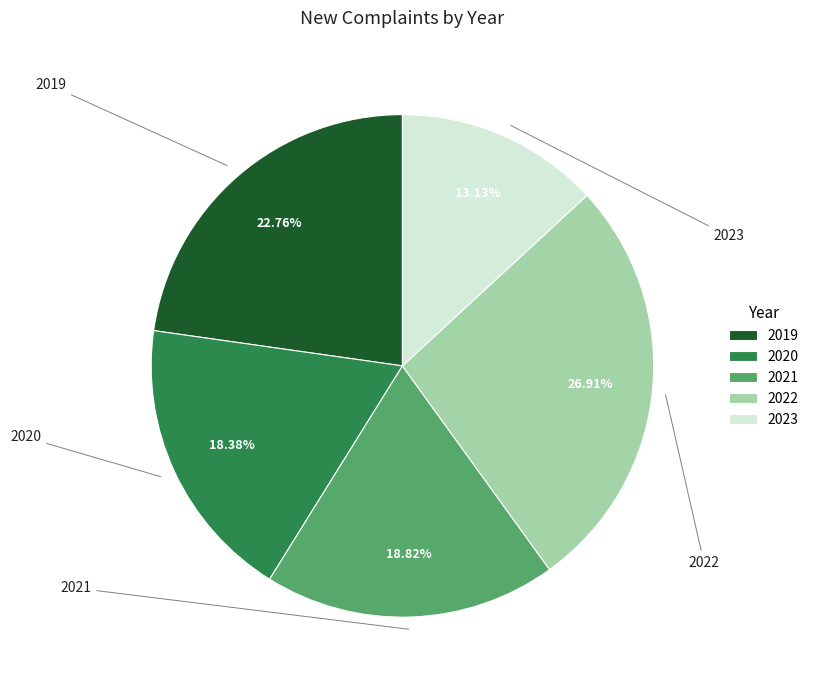

Rank the categories by value from lowest to highest.

2023, 2020, 2021, 2019, 2022